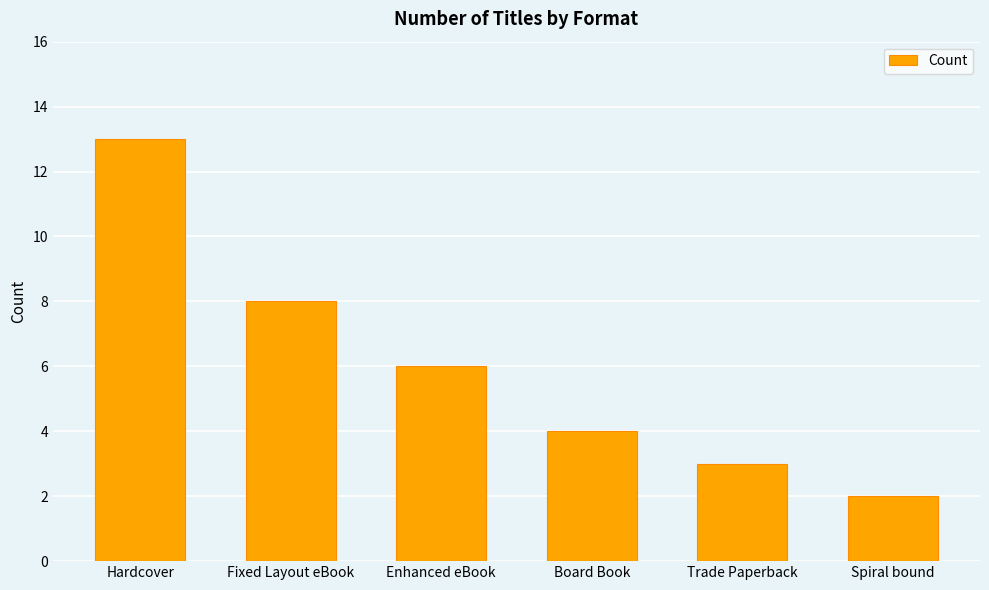

True or false: the data shows 2 at Enhanced eBook.

False